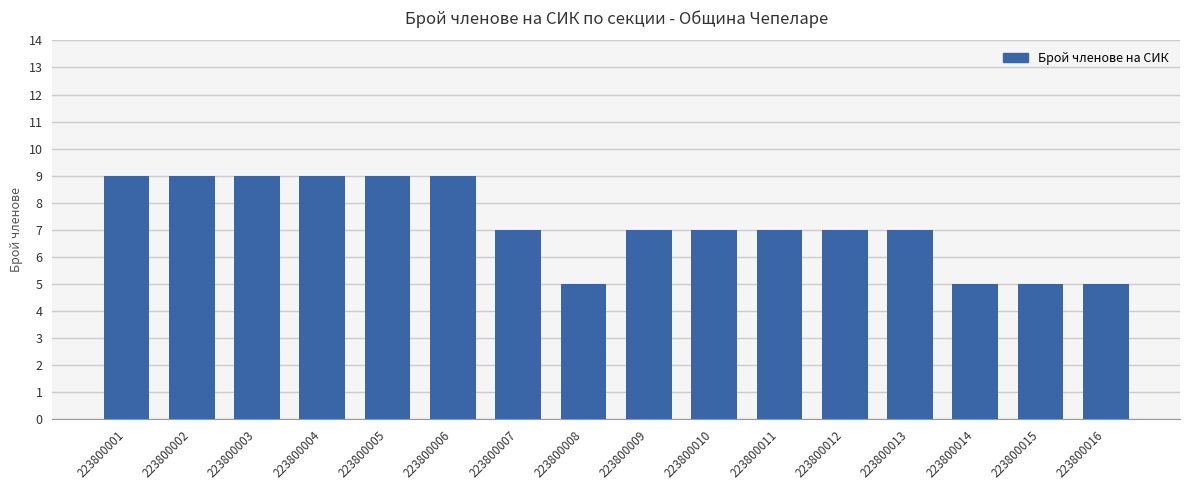

Count the number of categories in the chart.

16